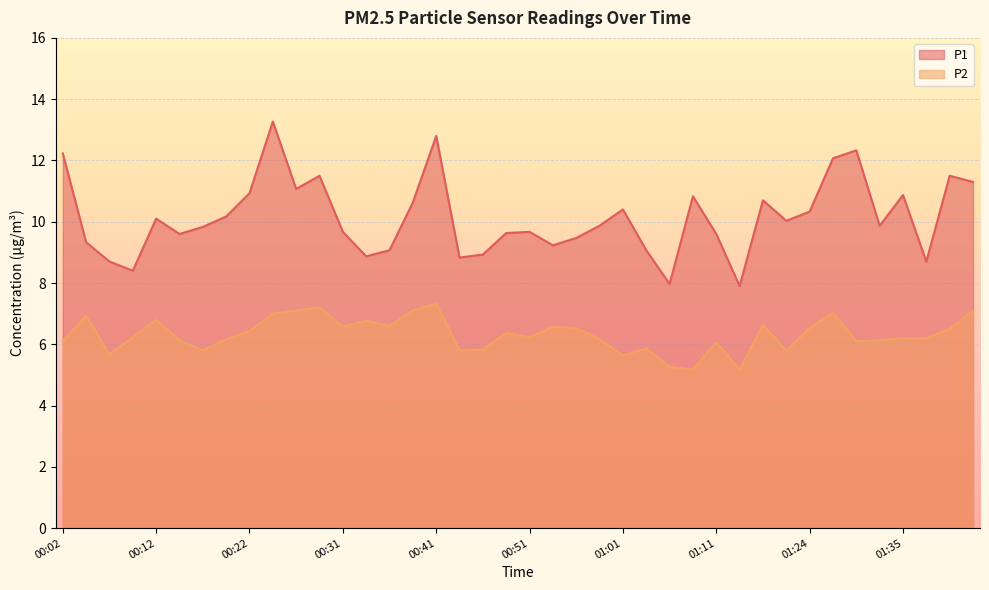

What is the average value of the P1 series?

10.1